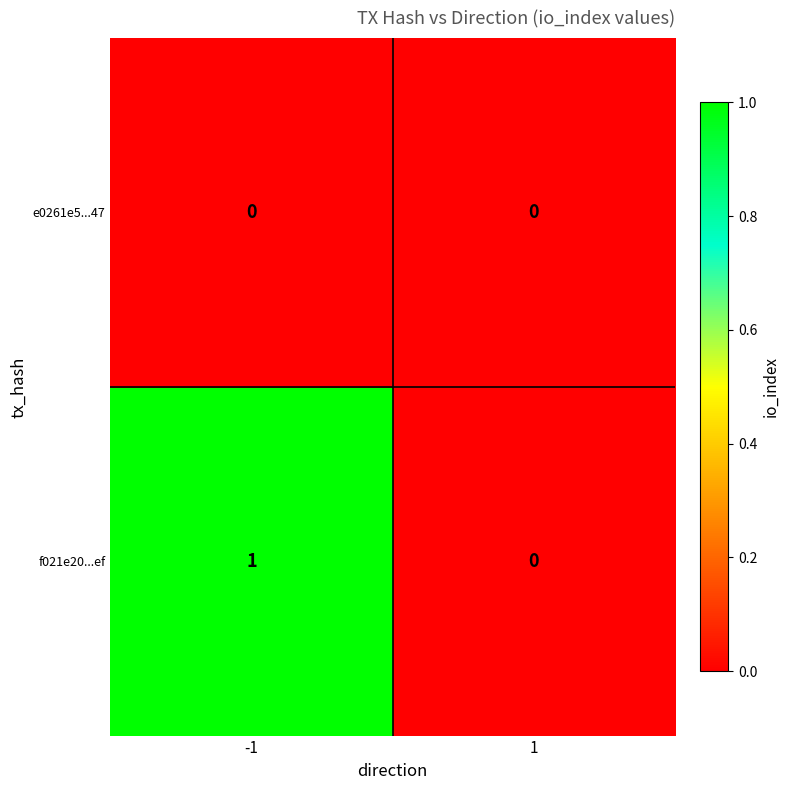

Rank the series by their maximum value, from highest to lowest.

f021e20...ef, e0261e5...47